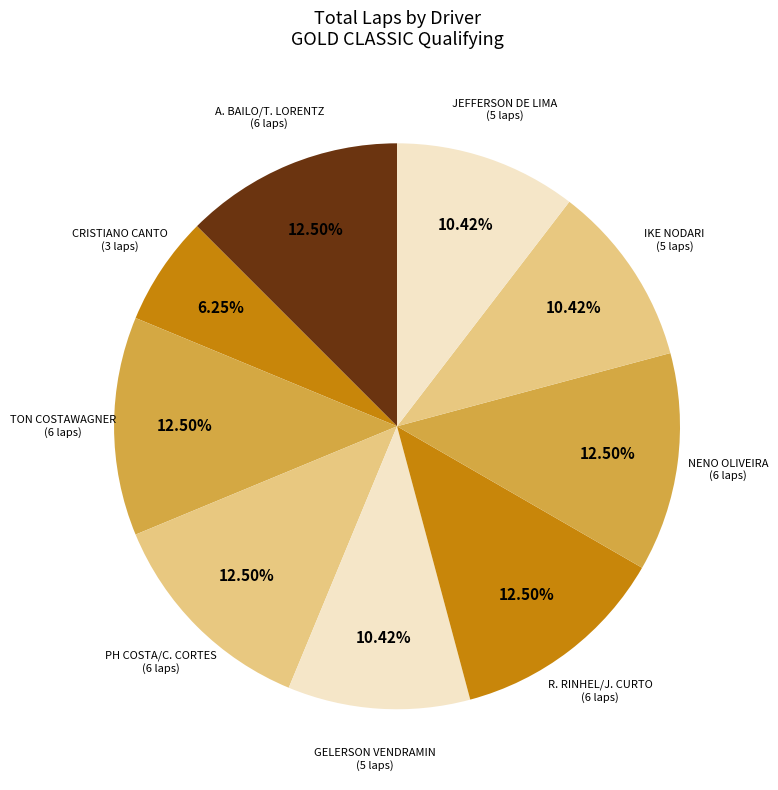

Does JEFFERSON DE LIMA represent more than half of the total?

No